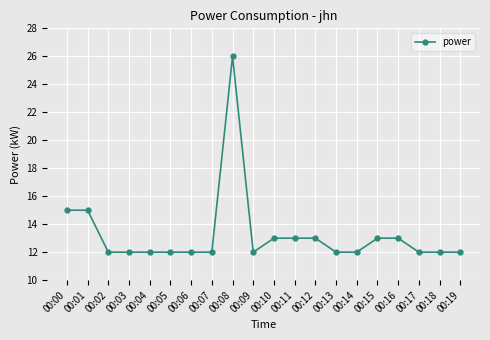

Reading right to left, what are all the values shown in this chart?

00:19=12	00:18=12	00:17=12	00:16=13	00:15=13	00:14=12	00:13=12	00:12=13	00:11=13	00:10=13	00:09=12	00:08=26	00:07=12	00:06=12	00:05=12	00:04=12	00:03=12	00:02=12	00:01=15	00:00=15